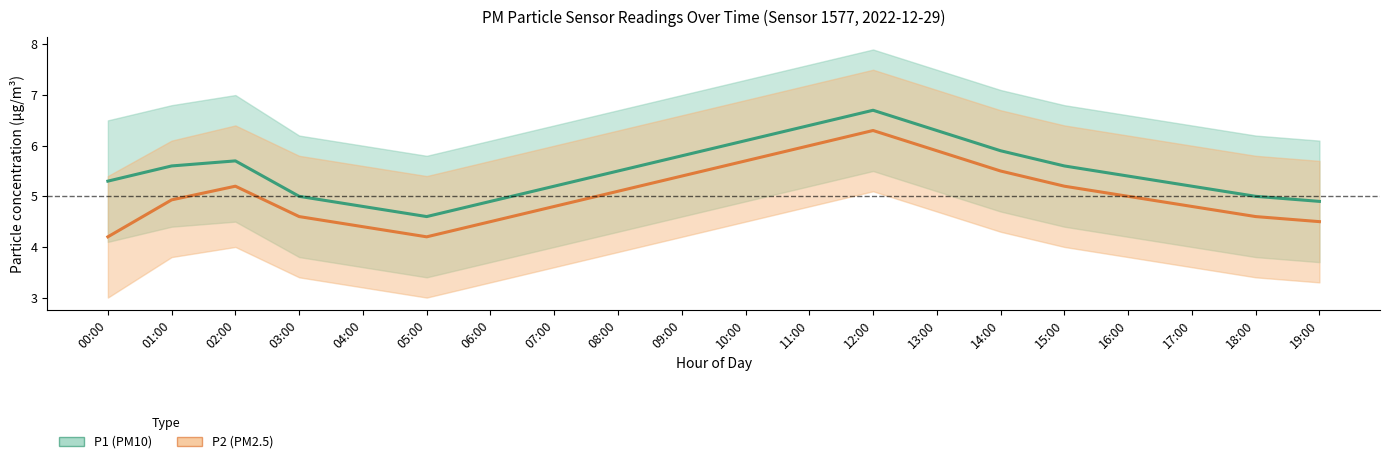

In P2, how many points are lower than both neighbors (excluding endpoints)?

1